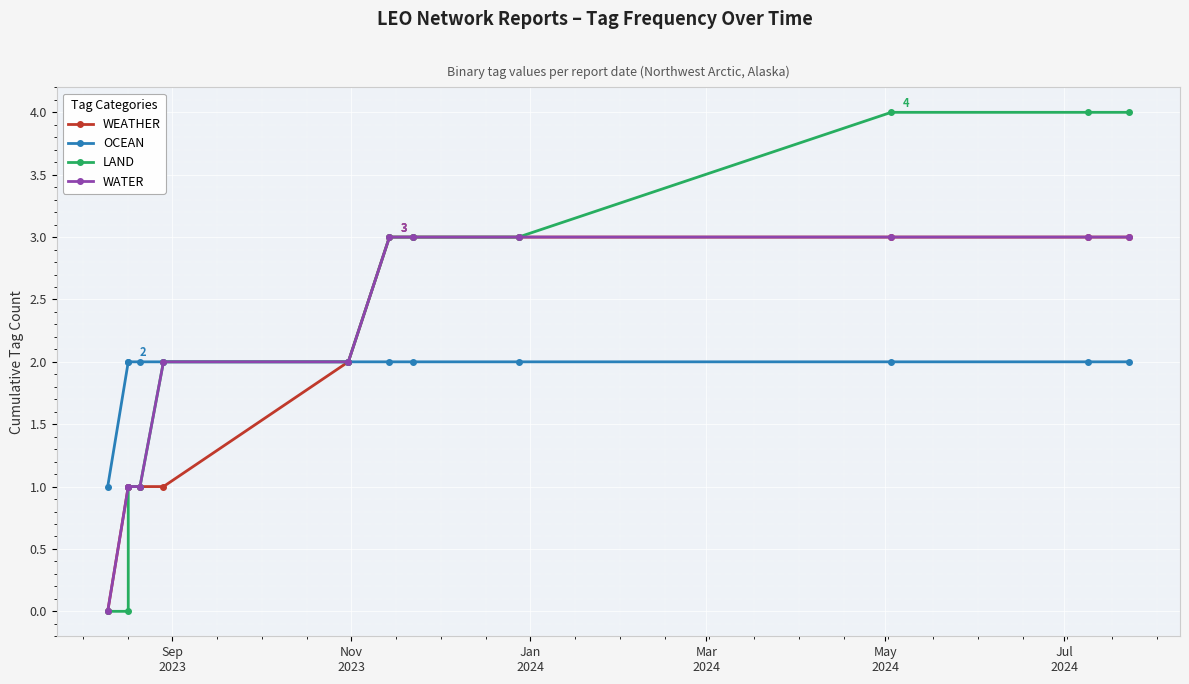

True or false: OCEAN has a value of 3 at 8.

False